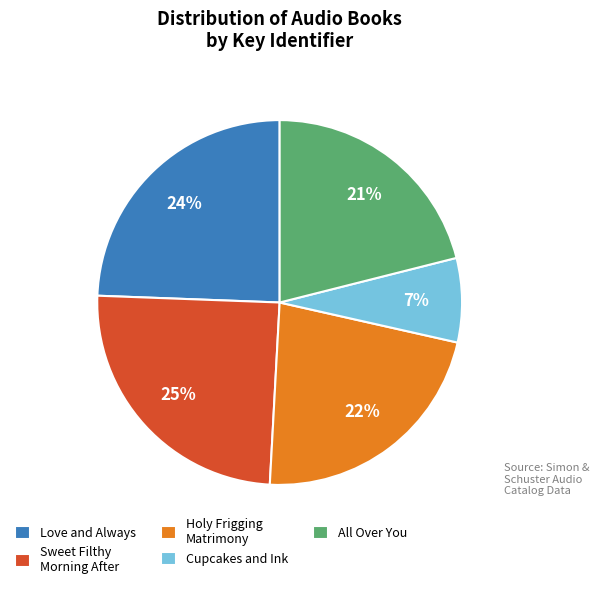

Is there any slice that represents more than half of the pie?

No